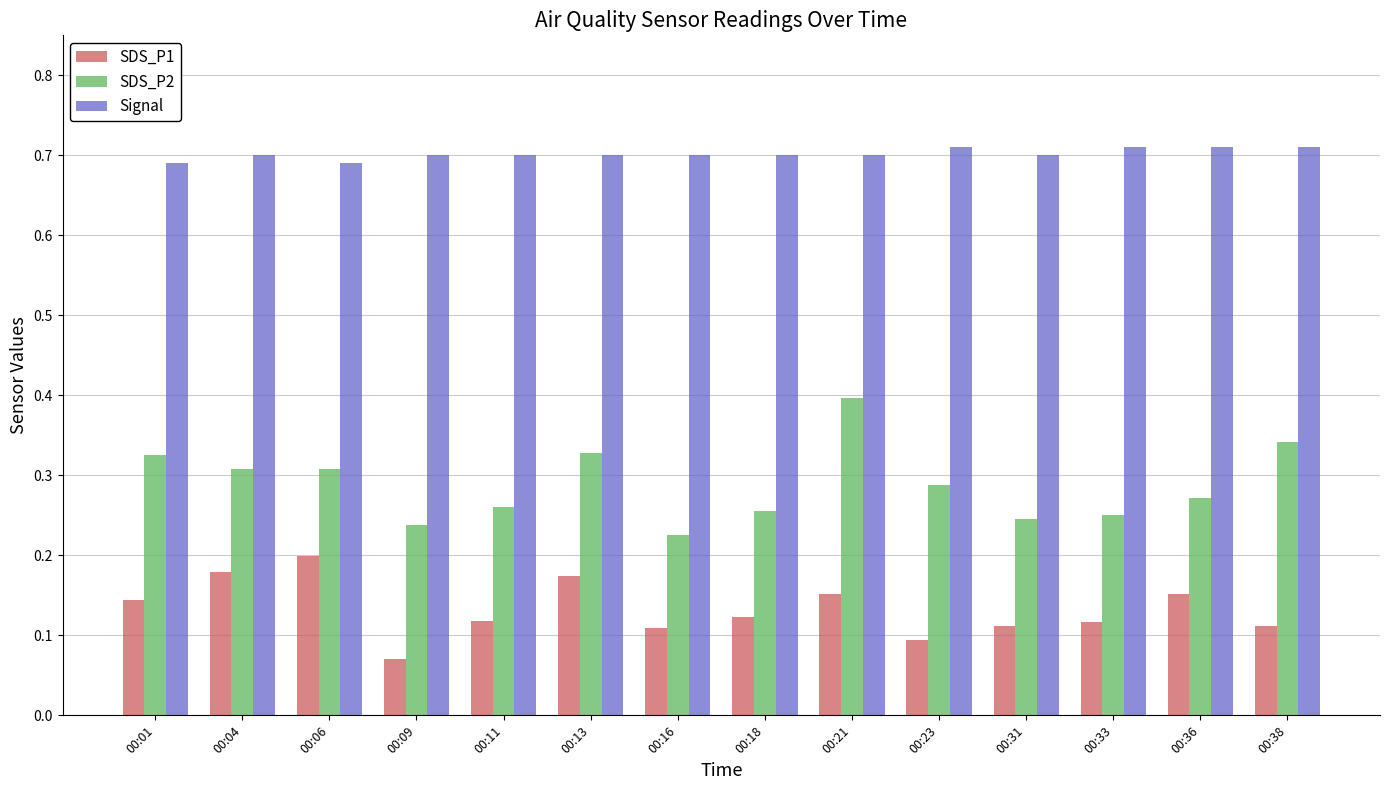

Where is SDS_P2 nearest to the value 0?

00:16